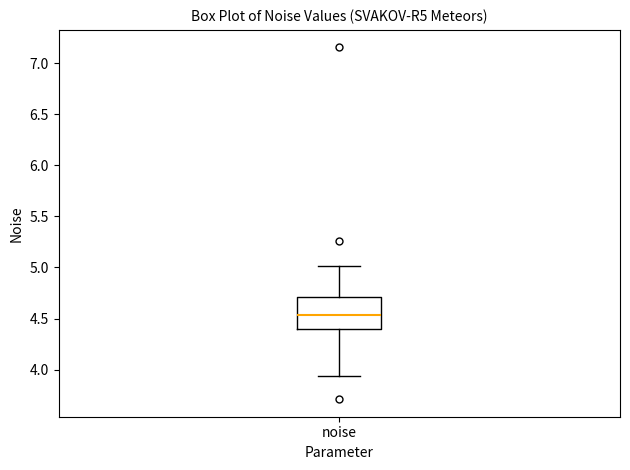

Read this box plot against the y-axis: the position of the median line, the range covered by the box, and the ends of both whiskers. The values are not printed on the chart, so give them approximately, as read against the axis.

median 4.55, box 4.40 to 4.70, whiskers 3.95 to 5.00